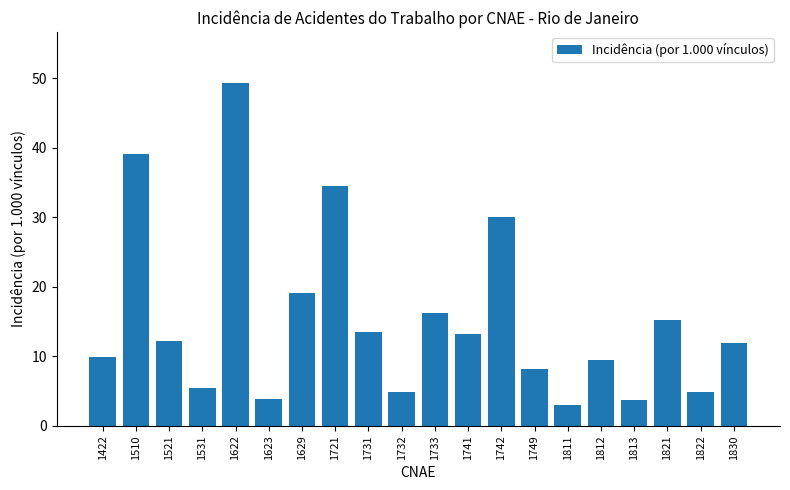

True or false: the data shows 16.2 at 1733.

True